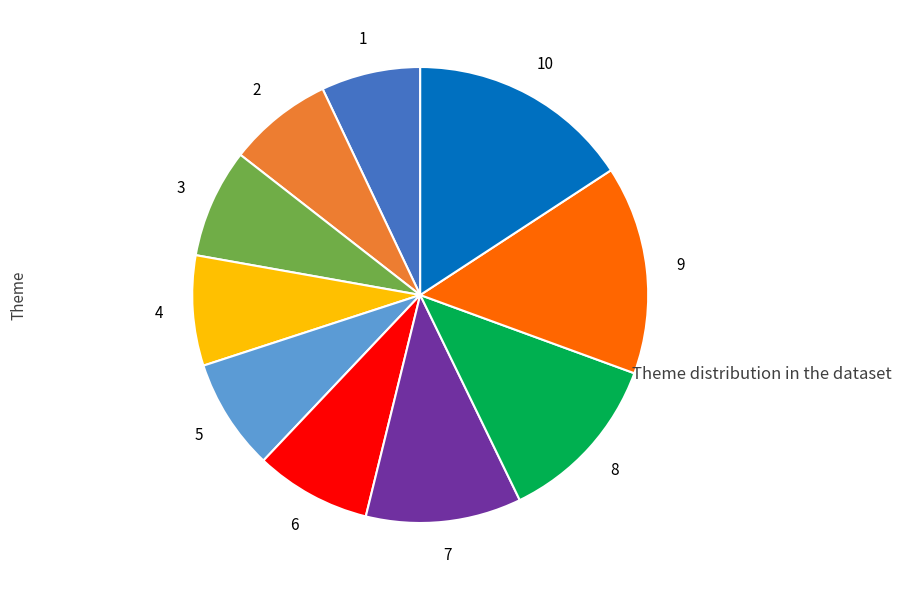

Does any single category account for the majority?

No